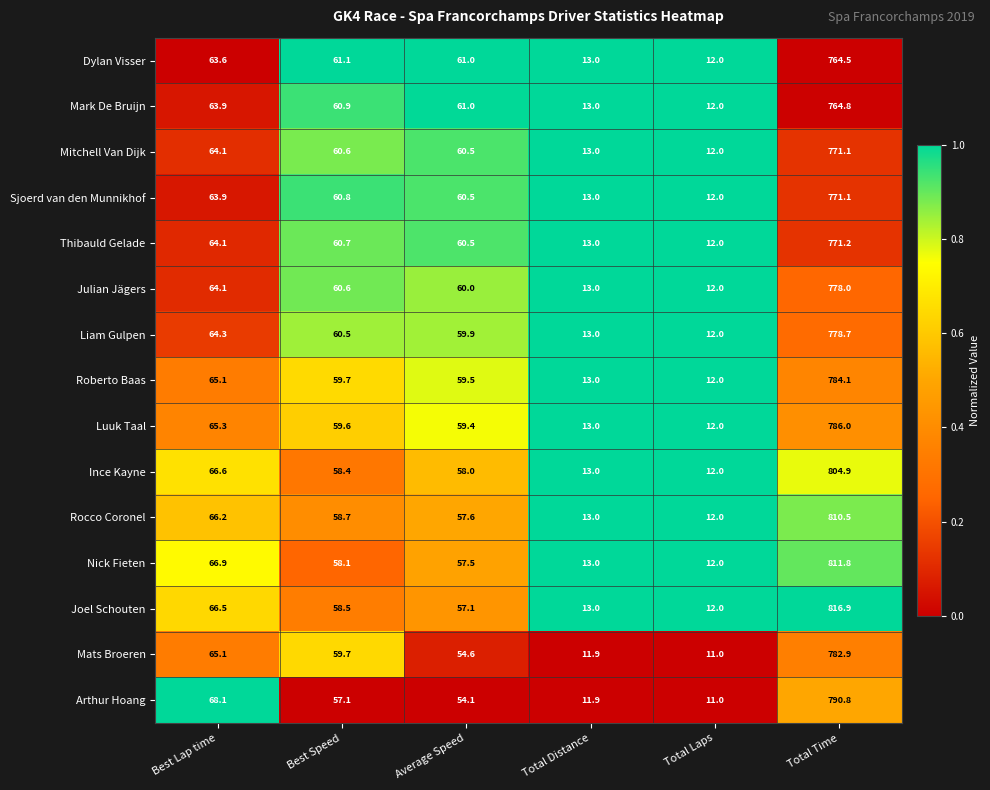

Between Best Speed and Total Distance, which series saw the biggest shift?

Dylan Visser